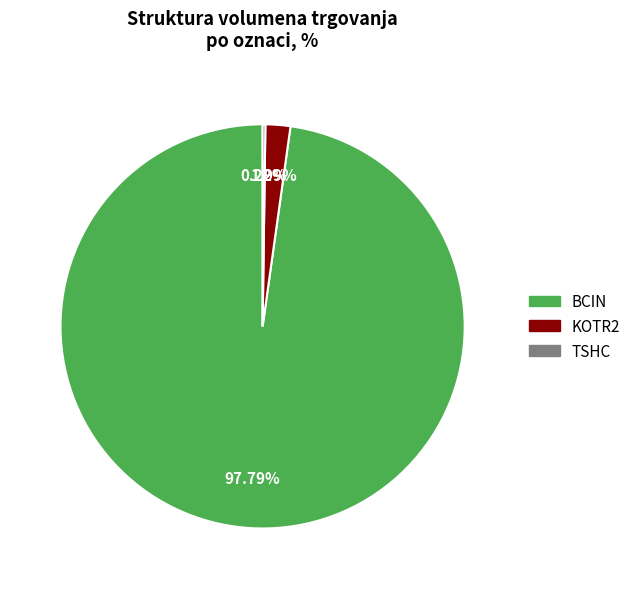

What is the largest slice in the pie chart?

BCIN